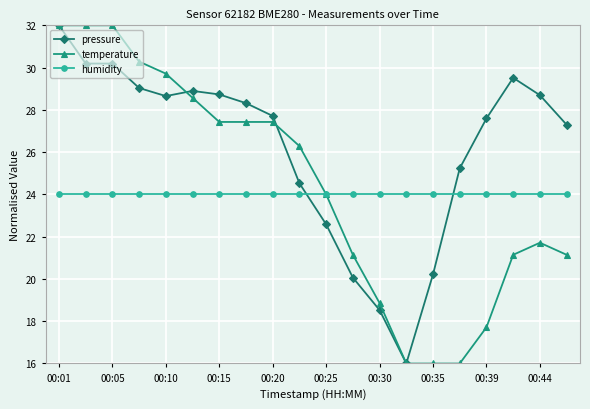

What is the value of the pressure point at the 14th from the left?

16.0